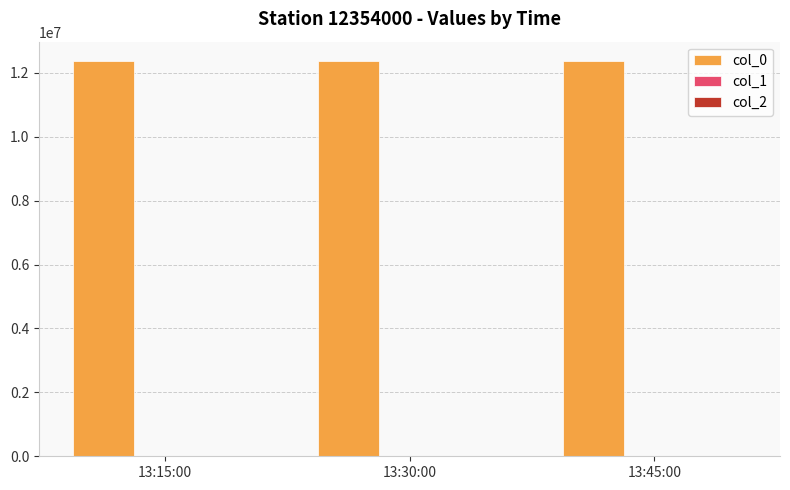

How many groups of bars are there?

3